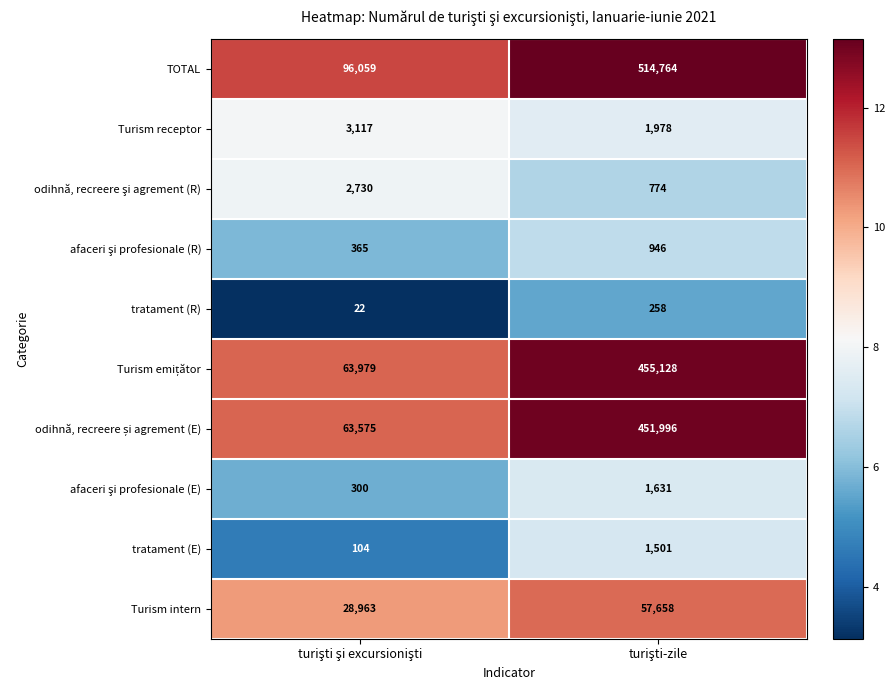

What is the sum of all Turism intern values?

86621